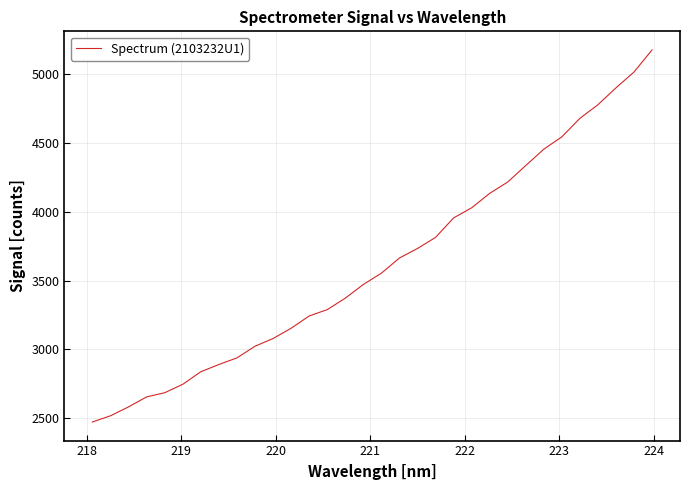

What is the maximum value shown in the chart?

5176.3